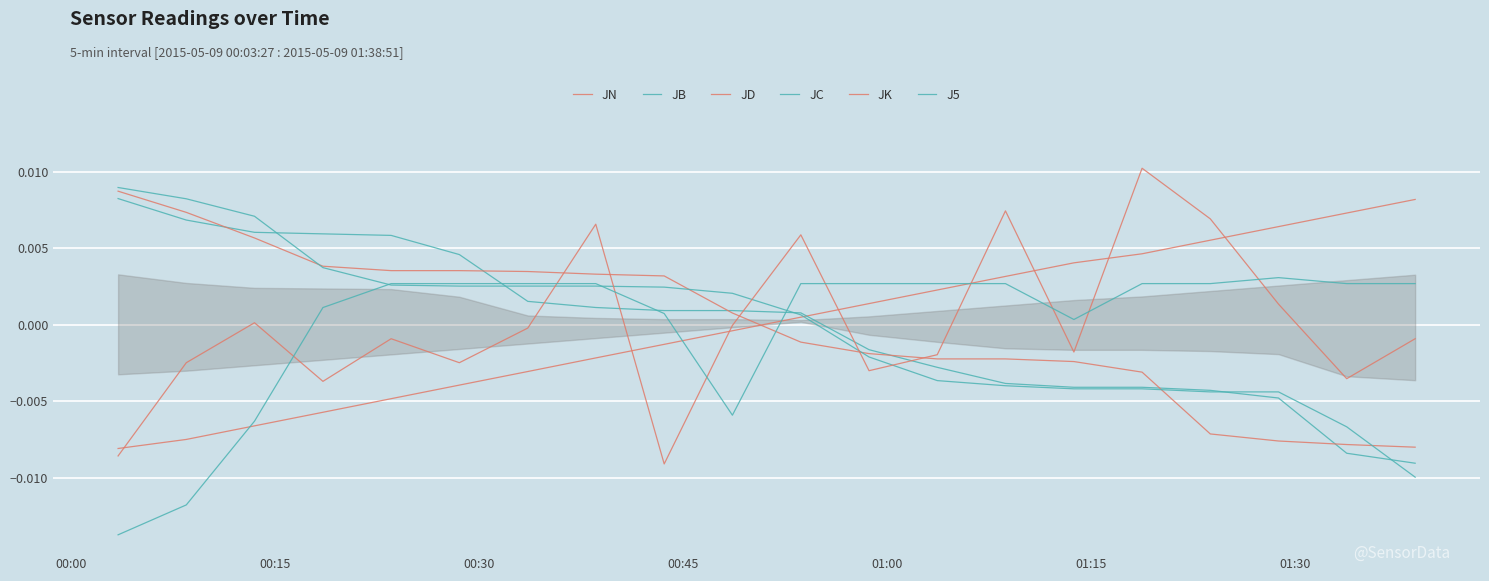

What are all the series names shown in the legend?

JN, JB, JD, JC, JK, J5